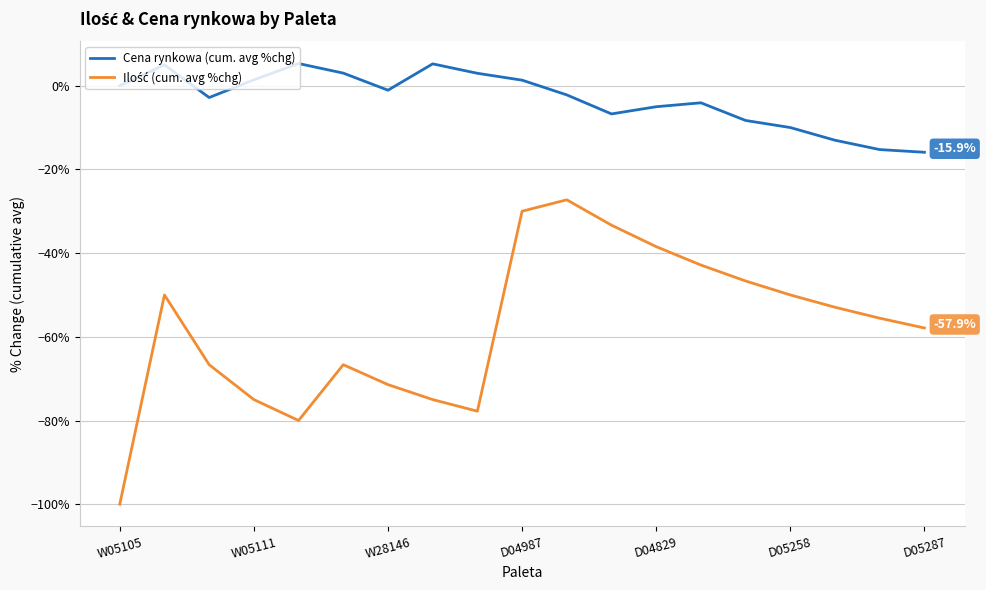

What is the difference between the maximum and minimum values in the Cena rynkowa (cum. avg %chg) series?

21.2